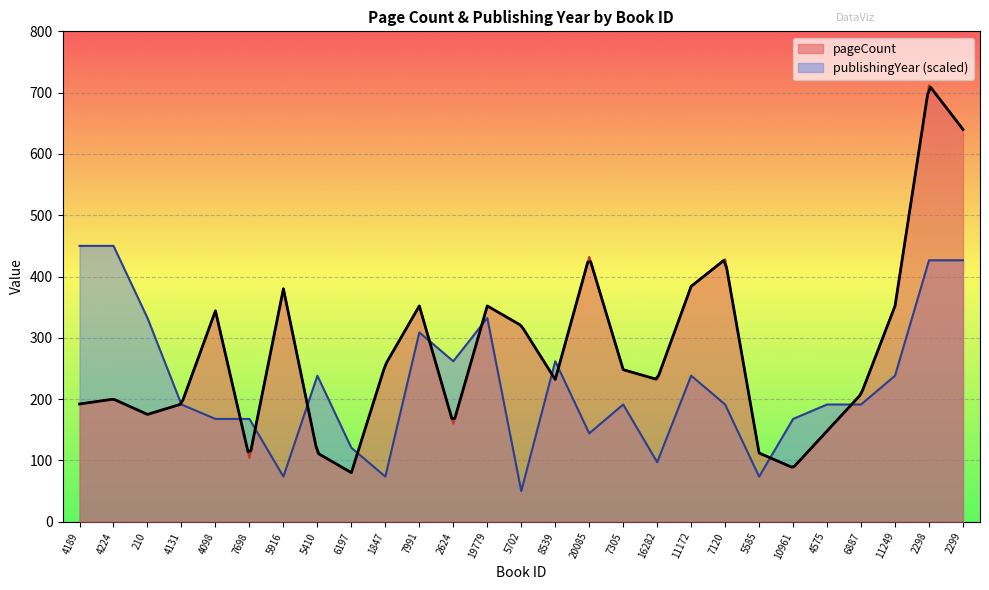

Which has a higher value, 16282 or 210?

16282